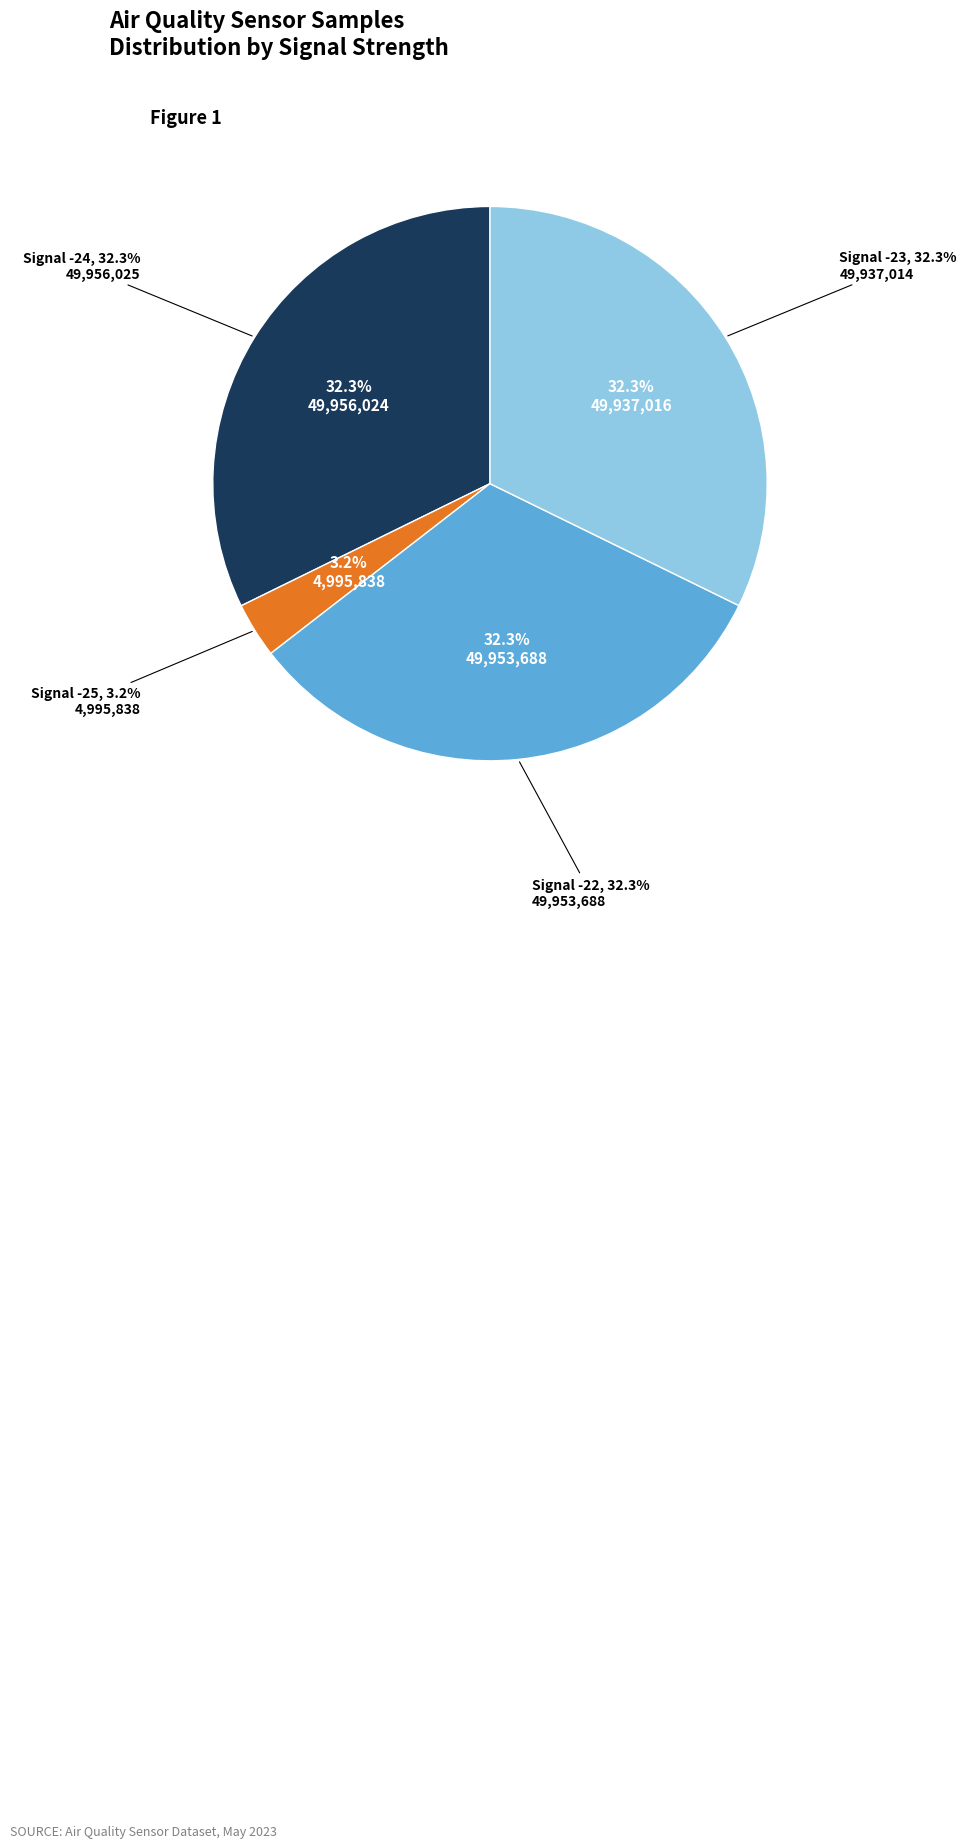

To the nearest percent, what is the average slice percentage?

25%